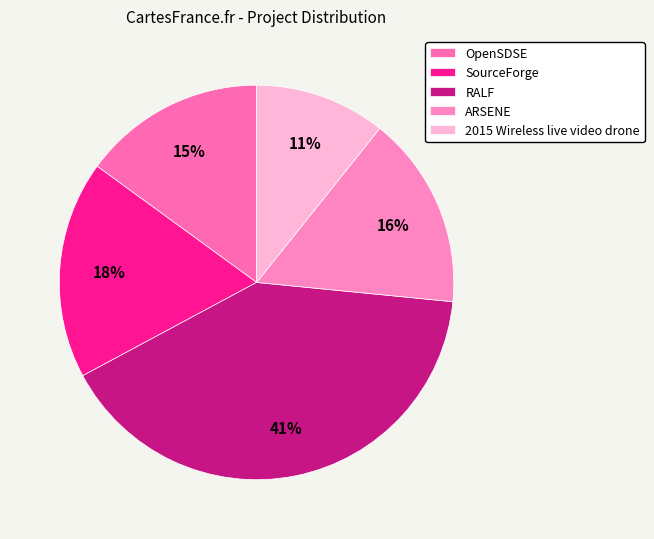

To the nearest percent, what is the average slice percentage?

20%